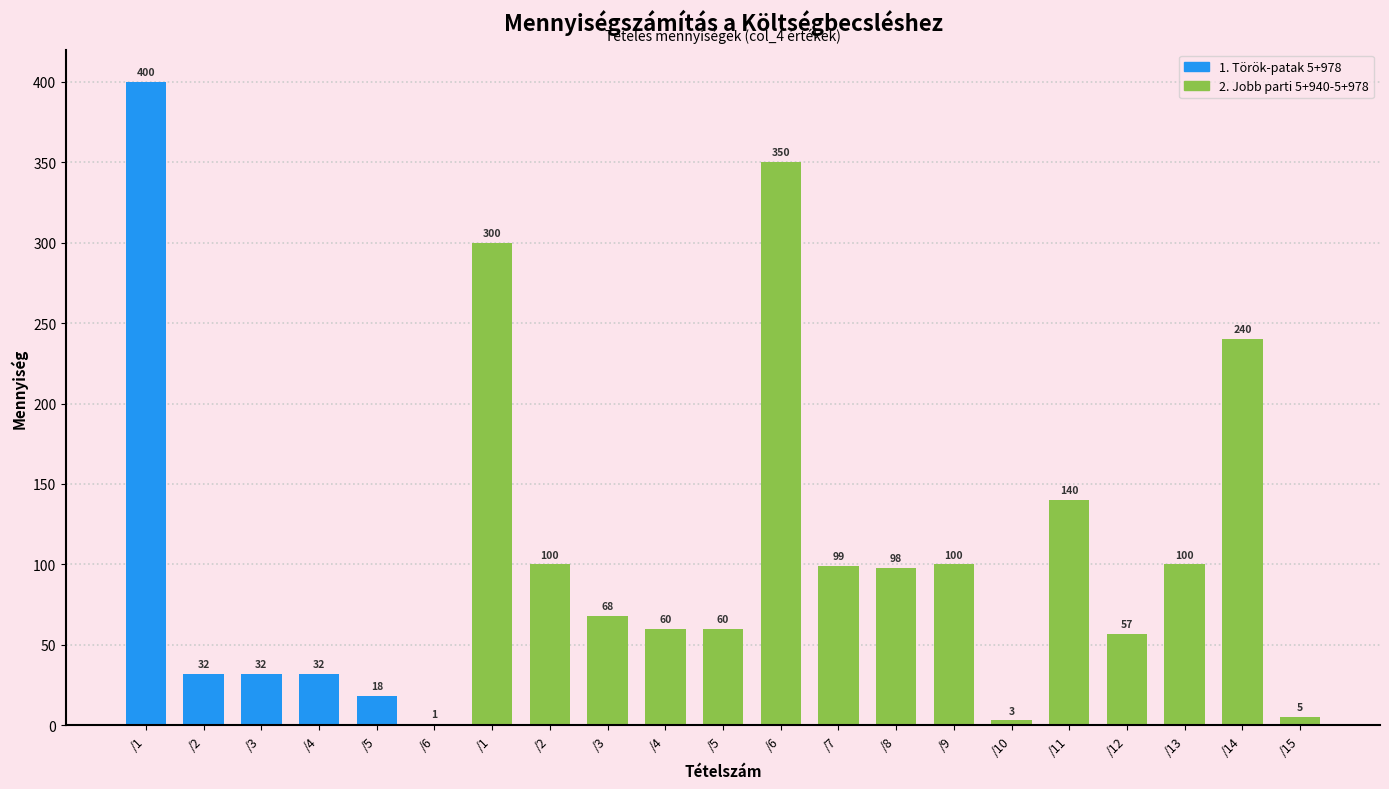

What is the label of the 11th bar from the right?

/5